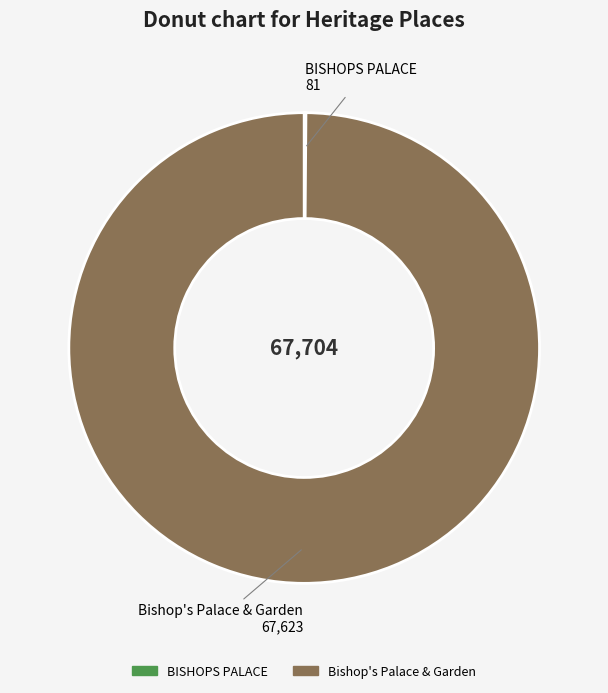

The Bishop's Palace & Garden slice represents 100% of the pie. True or false?

True